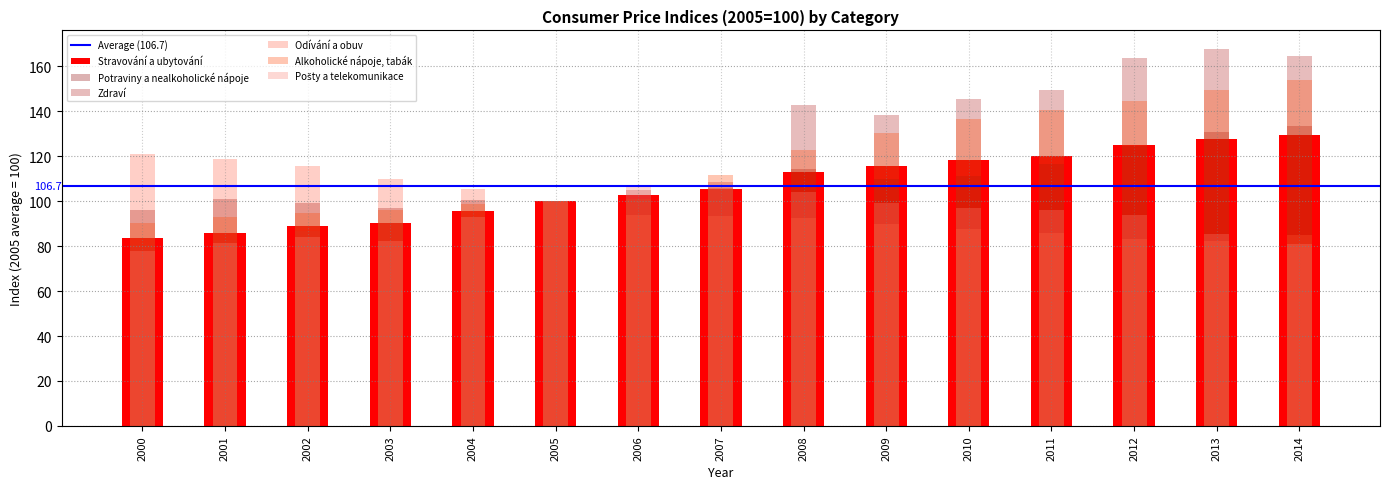

How many values in the Odívání a obuv series are below 93?

7